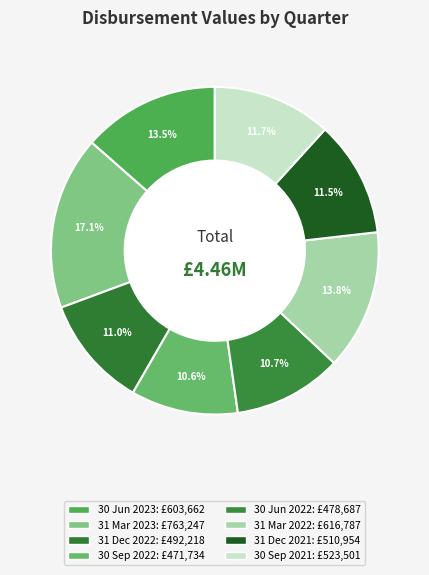

Combined, do 31 Dec 2022 and 31 Dec 2021 account for over 50%?

No